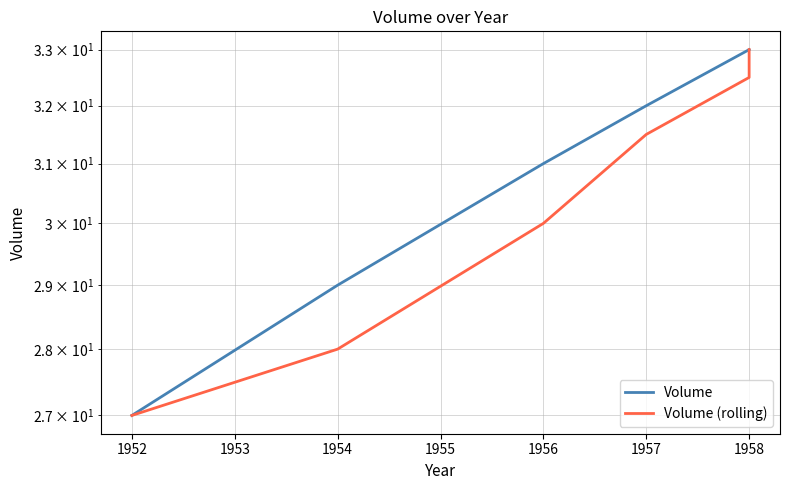

Reading right to left, list all the values displayed in this chart.

Volume: 33.0	33.0	32.0	31.0	29.0	27.0
Volume (rolling): 33.0	32.5	31.5	30.0	28.0	27.0